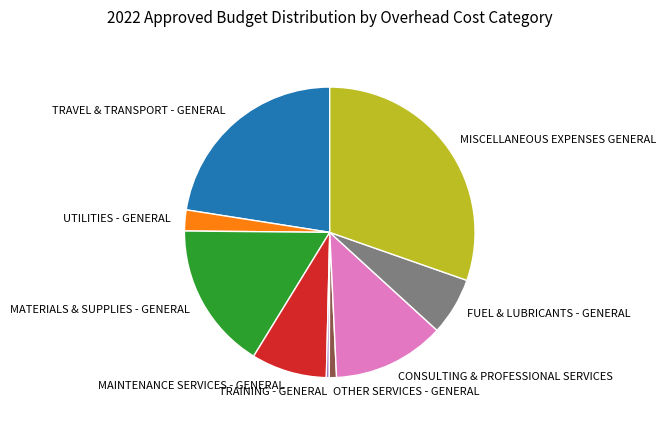

Which has a higher value, TRAINING - GENERAL or TRAVEL & TRANSPORT - GENERAL?

TRAVEL & TRANSPORT - GENERAL